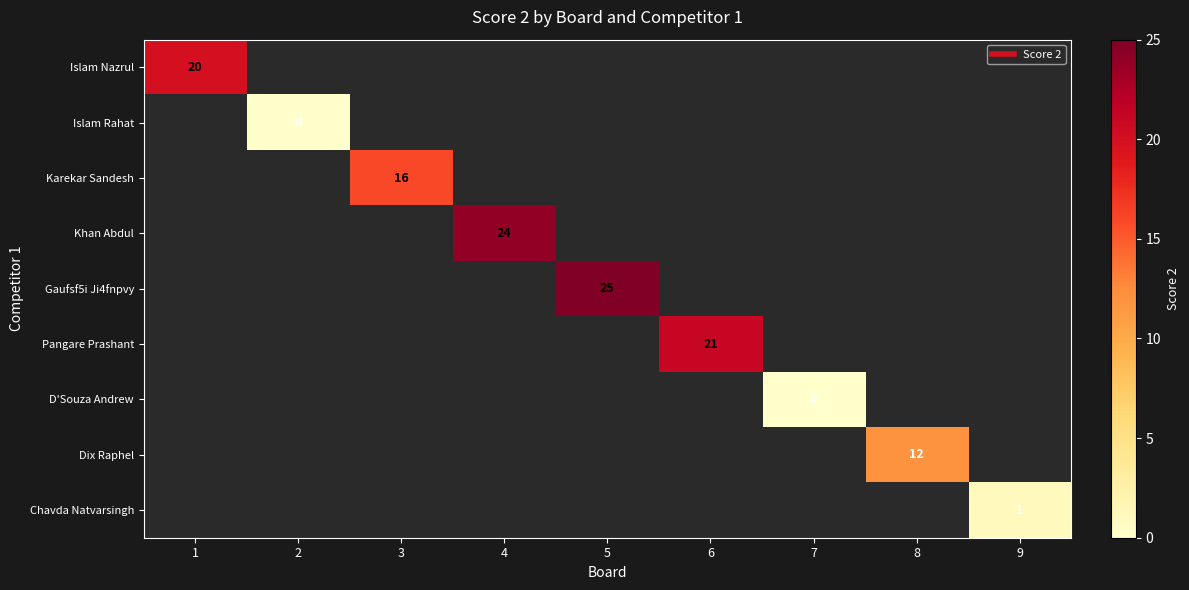

How many categories are shown in the chart?

9